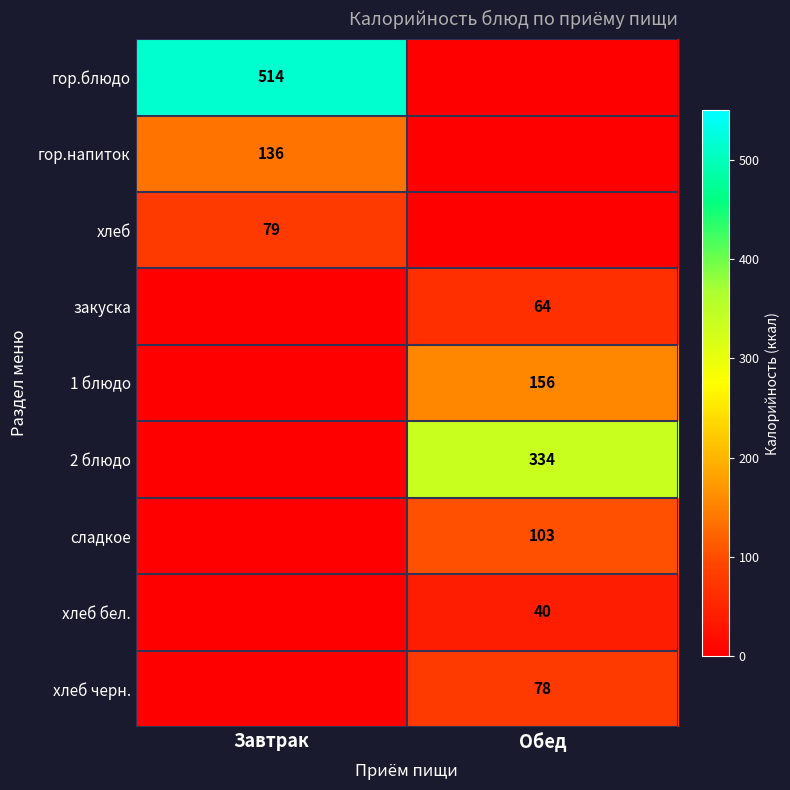

What is the difference between the highest and lowest values at Завтрак?

514